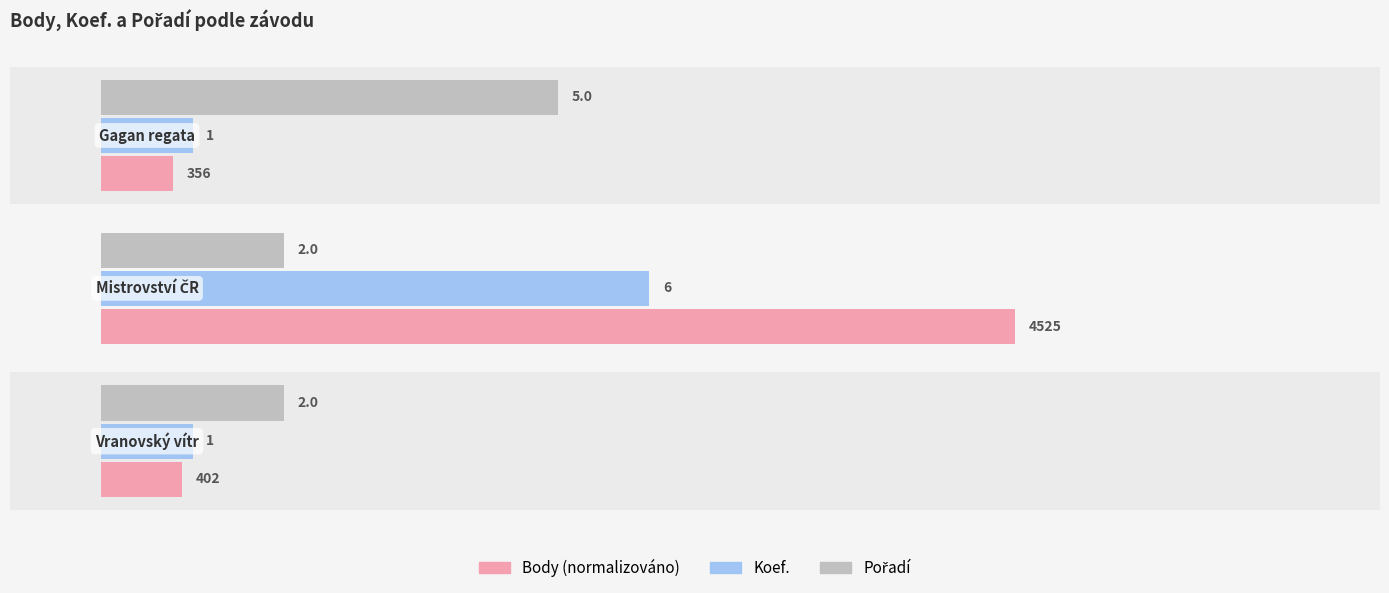

The Body series shows 1.2 at 0. True or false?

False